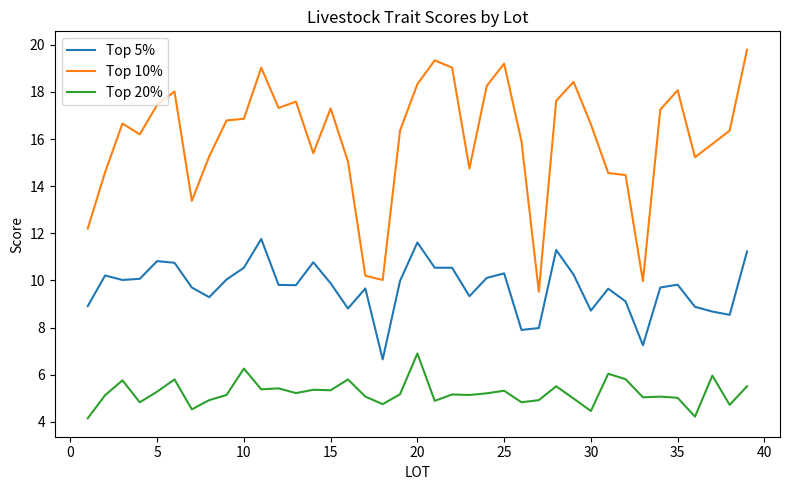

What is the smallest value displayed?

4.2